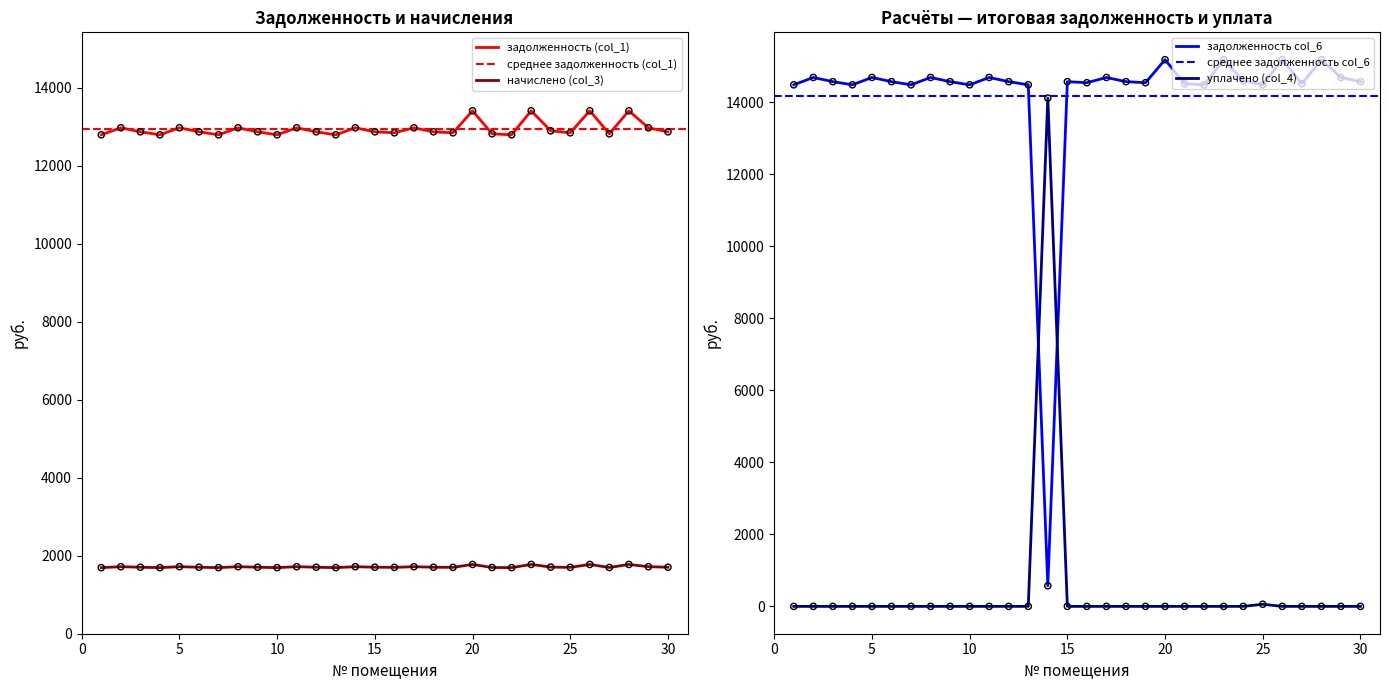

Which series has the largest total across all categories?

задолженность col_6